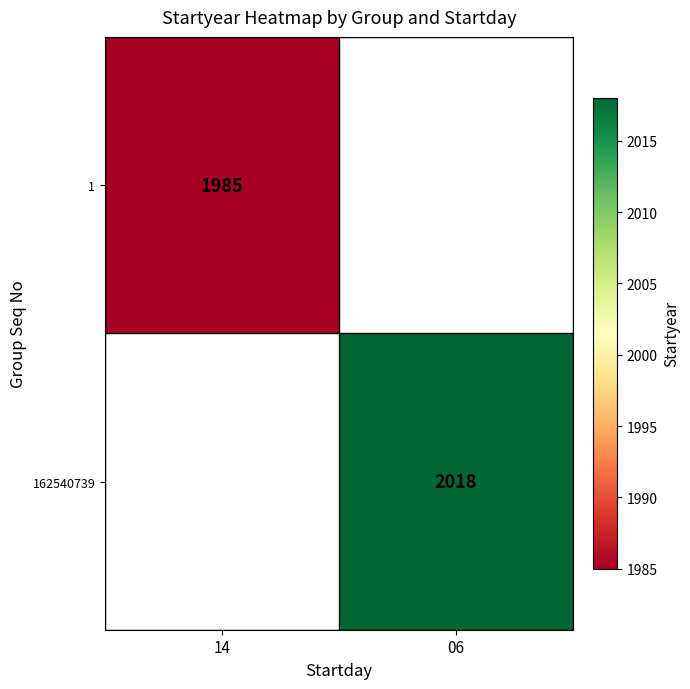

The 162540739 series shows 2018 at 06. True or false?

True